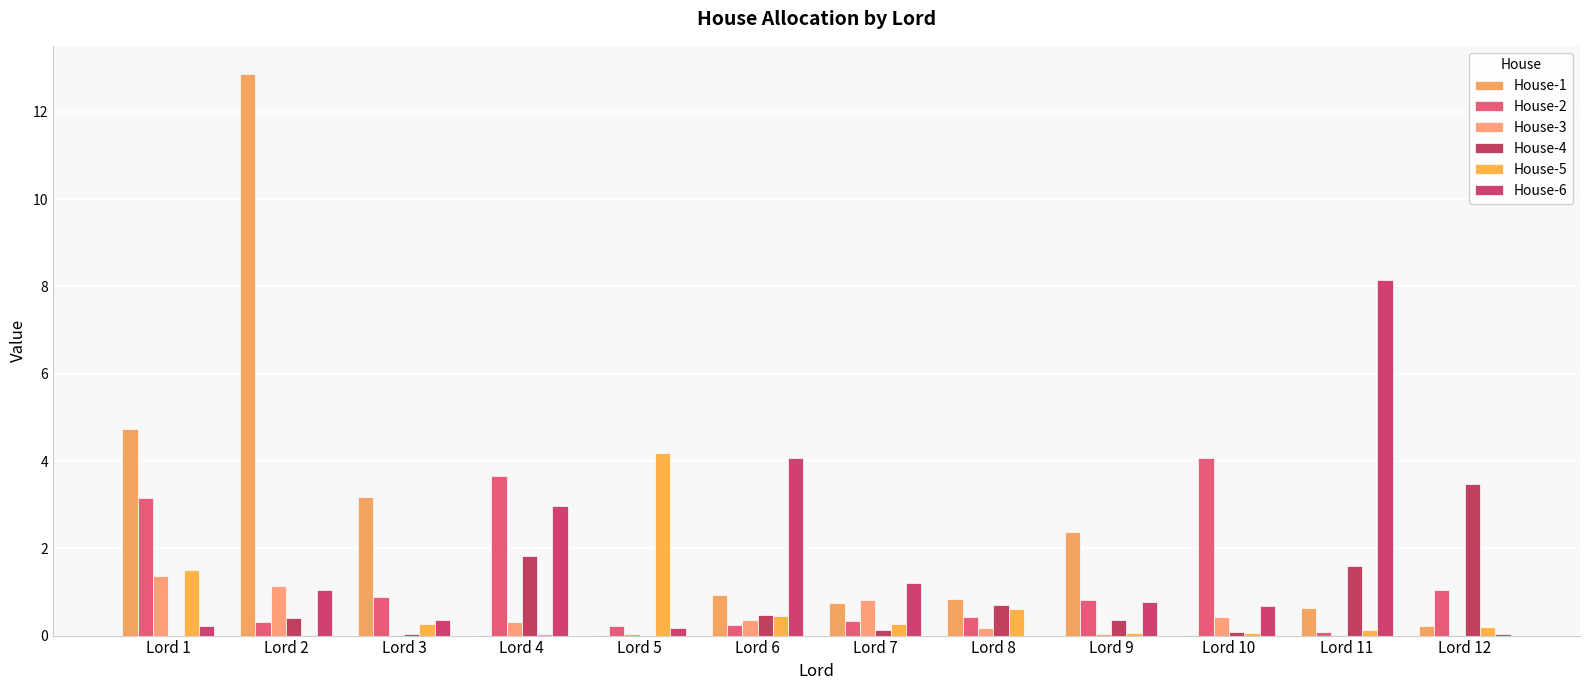

Read the House-6 value at Lord 10.

0.7